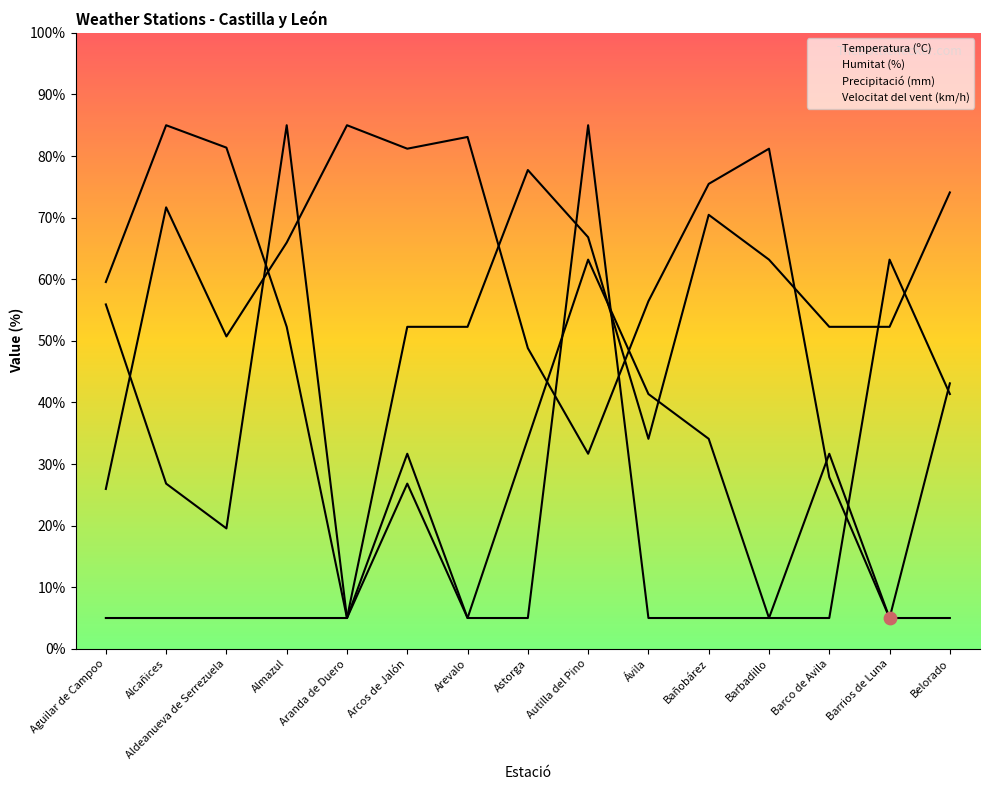

Which series has the largest total across all categories?

Humitat (%)